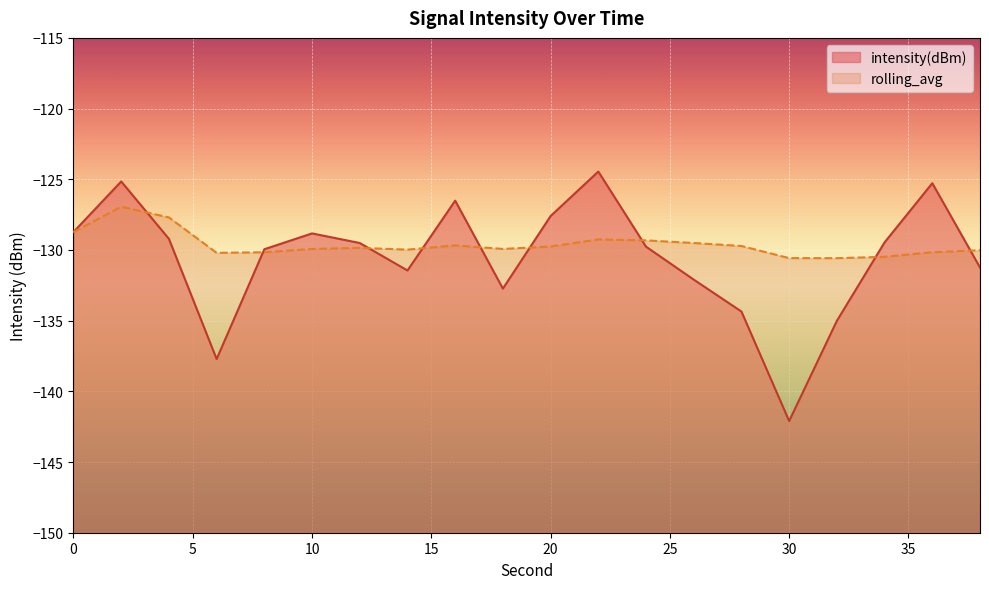

What is the average value of the intensity(dBm) series?

-130.6